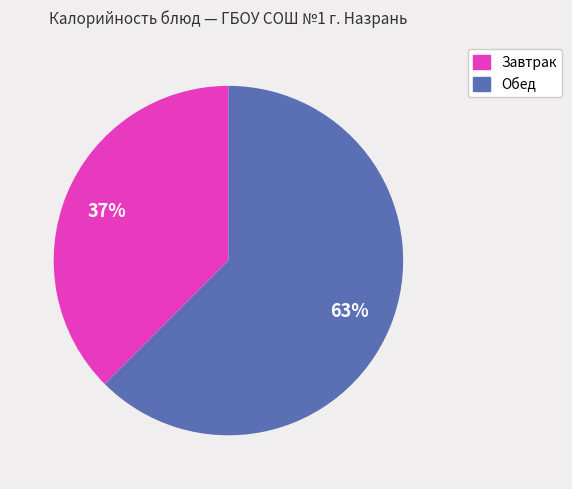

To the nearest percent, what is the average slice percentage?

50%